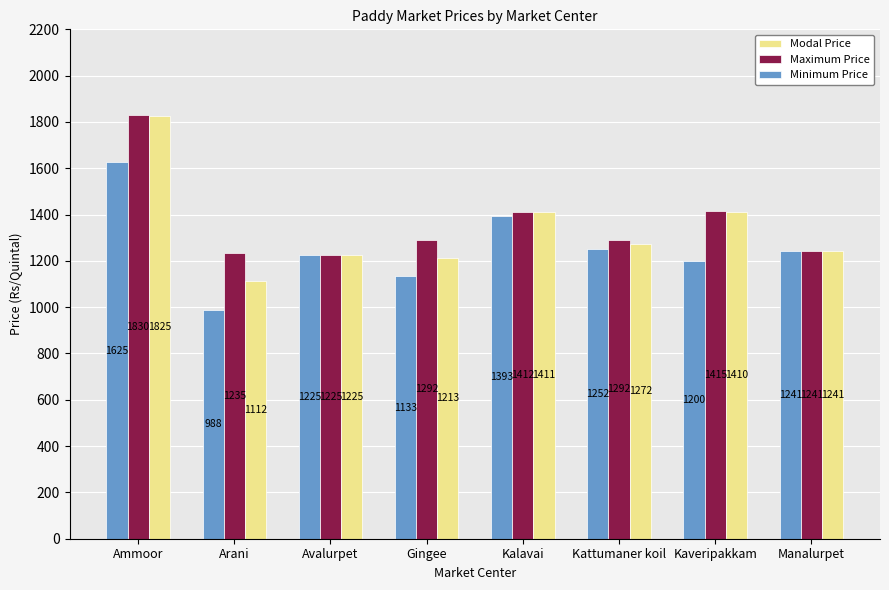

What is the spread (max minus min) of values at Kalavai?

19